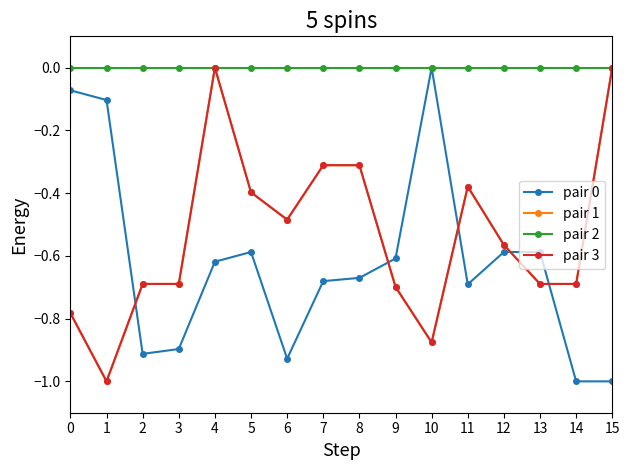

How many lines are shown in the chart?

4